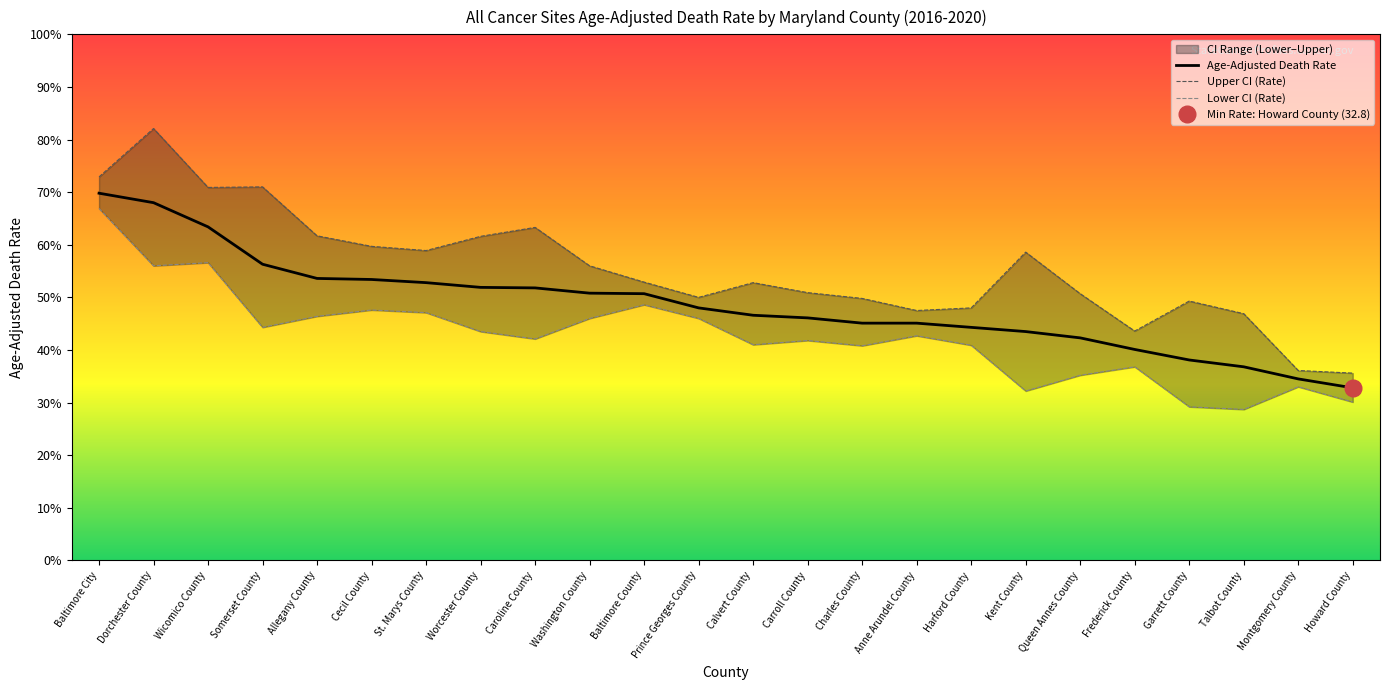

Reading left to right, what are all the values shown in this chart?

Age-Adjusted Death Rate: Baltimore City=69.8	Dorchester County=68.0	Wicomico County=63.4	Somerset County=56.3	Allegany County=53.6	Cecil County=53.4	St. Marys County=52.8	Worcester County=51.9	Caroline County=51.8	Washington County=50.8	Baltimore County=50.7	Prince Georges County=48.0	Calvert County=46.6	Carroll County=46.1	Charles County=45.1	Anne Arundel County=45.1	Harford County=44.3	Kent County=43.5	Queen Annes County=42.3	Frederick County=40.1	Garrett County=38.1	Talbot County=36.8	Montgomery County=34.5	Howard County=32.8
Upper CI (Rate): Baltimore City=72.9	Dorchester County=82.1	Wicomico County=70.9	Somerset County=71.0	Allegany County=61.7	Cecil County=59.7	St. Marys County=58.9	Worcester County=61.6	Caroline County=63.3	Washington County=56.0	Baltimore County=52.9	Prince Georges County=50.0	Calvert County=52.8	Carroll County=50.9	Charles County=49.8	Anne Arundel County=47.5	Harford County=48.0	Kent County=58.6	Queen Annes County=50.7	Frederick County=43.6	Garrett County=49.3	Talbot County=46.9	Montgomery County=36.1	Howard County=35.6
Lower CI (Rate): Baltimore City=66.9	Dorchester County=56.0	Wicomico County=56.6	Somerset County=44.3	Allegany County=46.4	Cecil County=47.6	St. Marys County=47.1	Worcester County=43.5	Caroline County=42.1	Washington County=46.0	Baltimore County=48.6	Prince Georges County=46.0	Calvert County=41.0	Carroll County=41.8	Charles County=40.8	Anne Arundel County=42.7	Harford County=40.9	Kent County=32.2	Queen Annes County=35.2	Frederick County=36.8	Garrett County=29.2	Talbot County=28.7	Montgomery County=33.0	Howard County=30.1